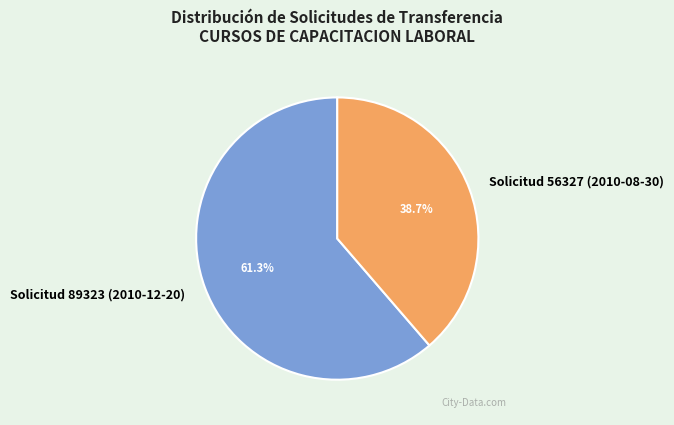

Between Solicitud 56327 (2010-08-30) and Solicitud 89323 (2010-12-20), which is larger?

Solicitud 89323 (2010-12-20)